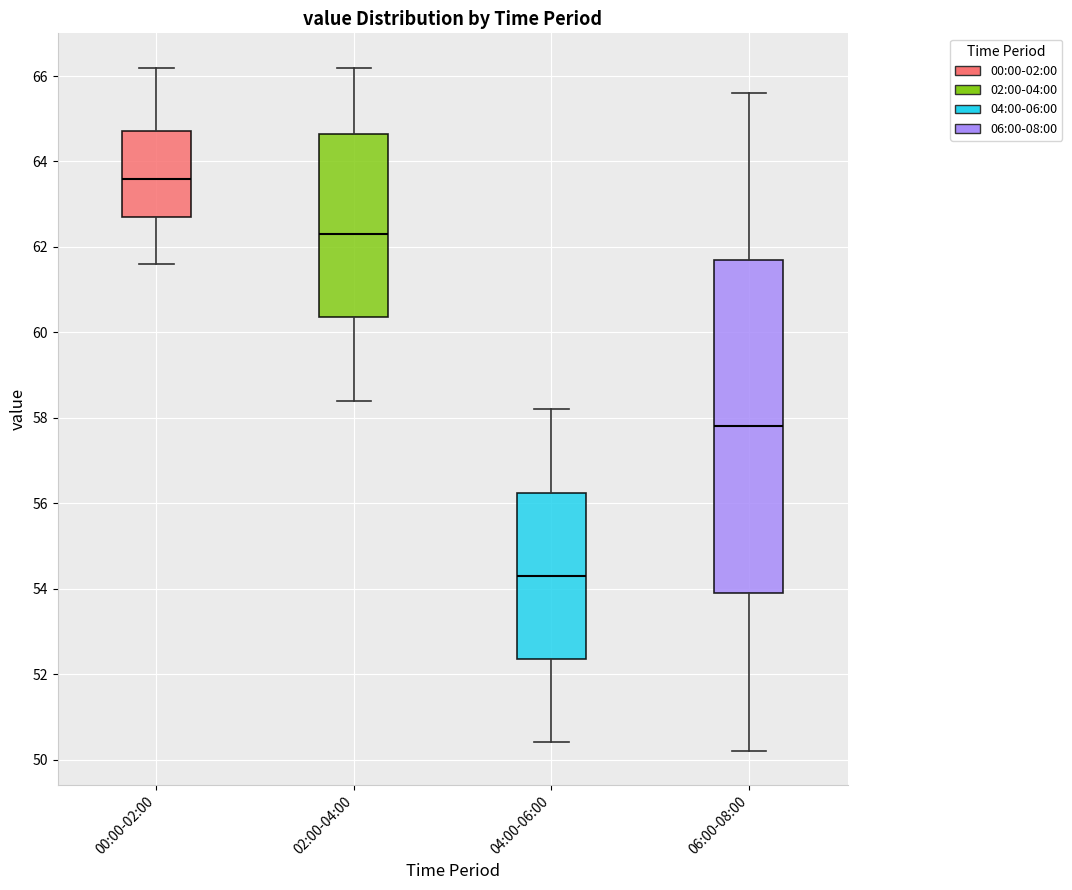

Reading left to right, transcribe this box plot: for each box, give where its median line is, the range the box spans, and where its two whiskers end, as read against the y-axis. The values are not printed on the chart, so give them approximately, as read against the axis.

00:00-02:00: median 63.6, box 62.8 to 64.8, whiskers 61.6 to 66.2
02:00-04:00: median 62.4, box 60.4 to 64.6, whiskers 58.4 to 66.2
04:00-06:00: median 54.4, box 52.4 to 56.2, whiskers 50.4 to 58.2
06:00-08:00: median 57.8, box 54.0 to 61.8, whiskers 50.2 to 65.6